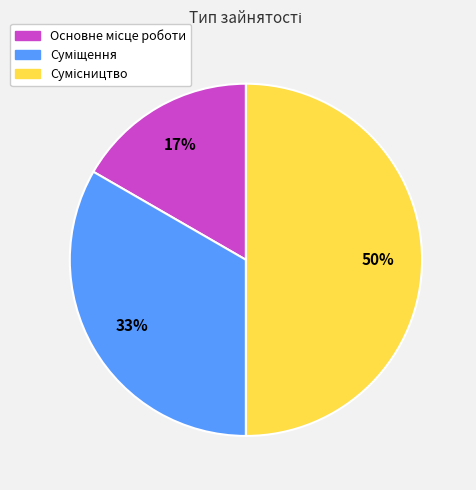

To the nearest percent, what is the difference between the largest and smallest slice percentages?

33%